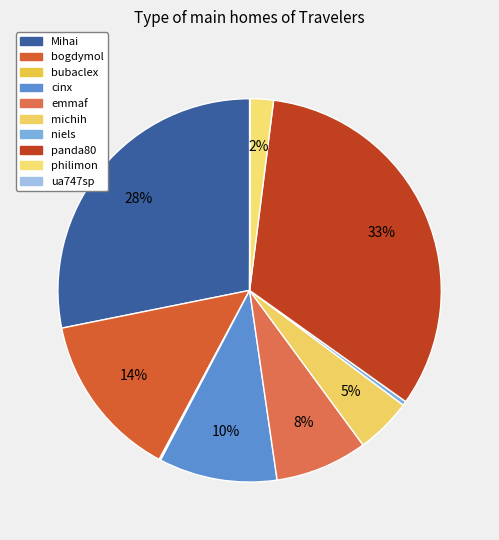

To the nearest percent, what portion does Mihai represent?

28%